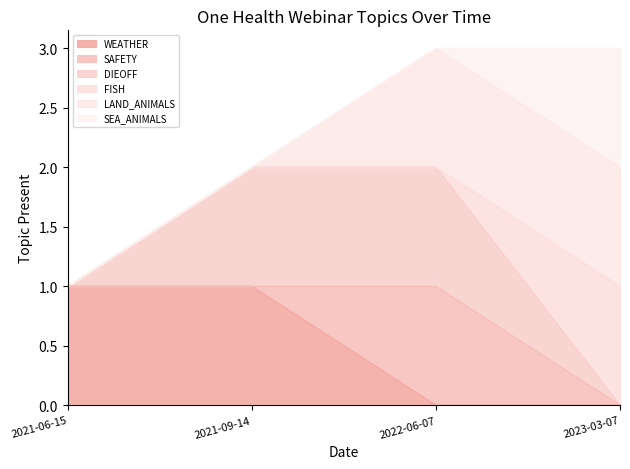

What is the highest value of the FISH series?

1